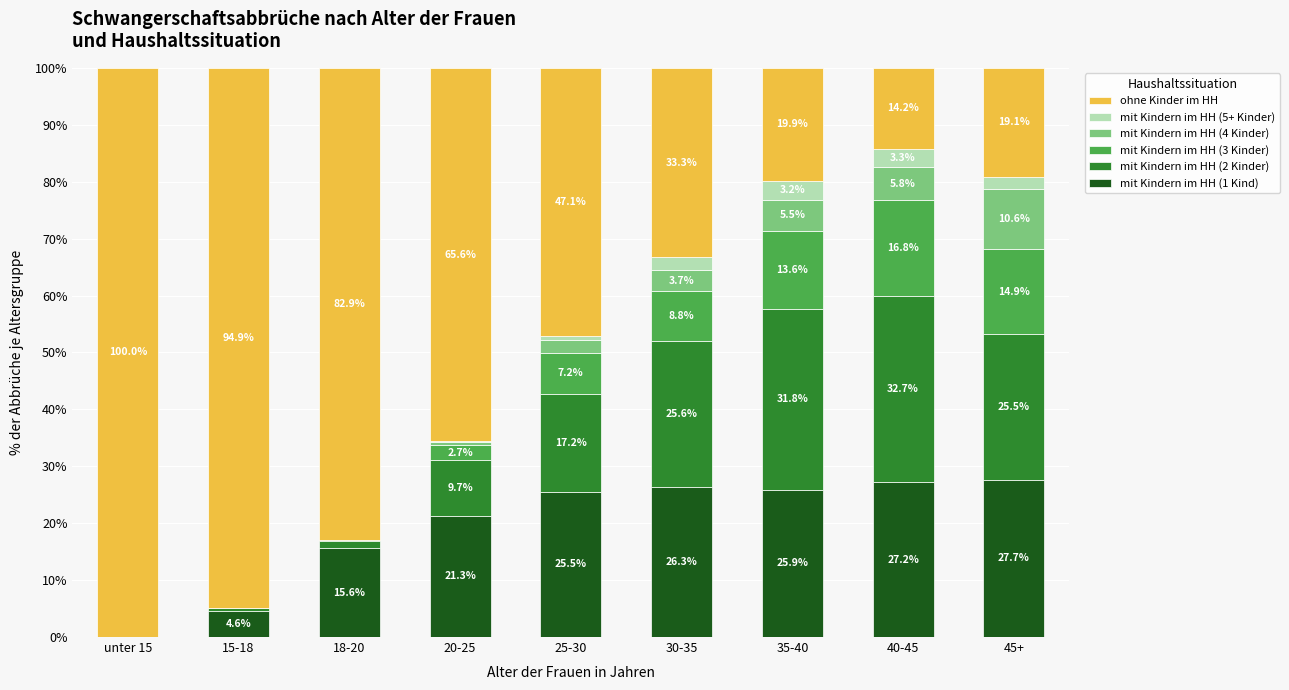

How many series are shown in this chart?

6